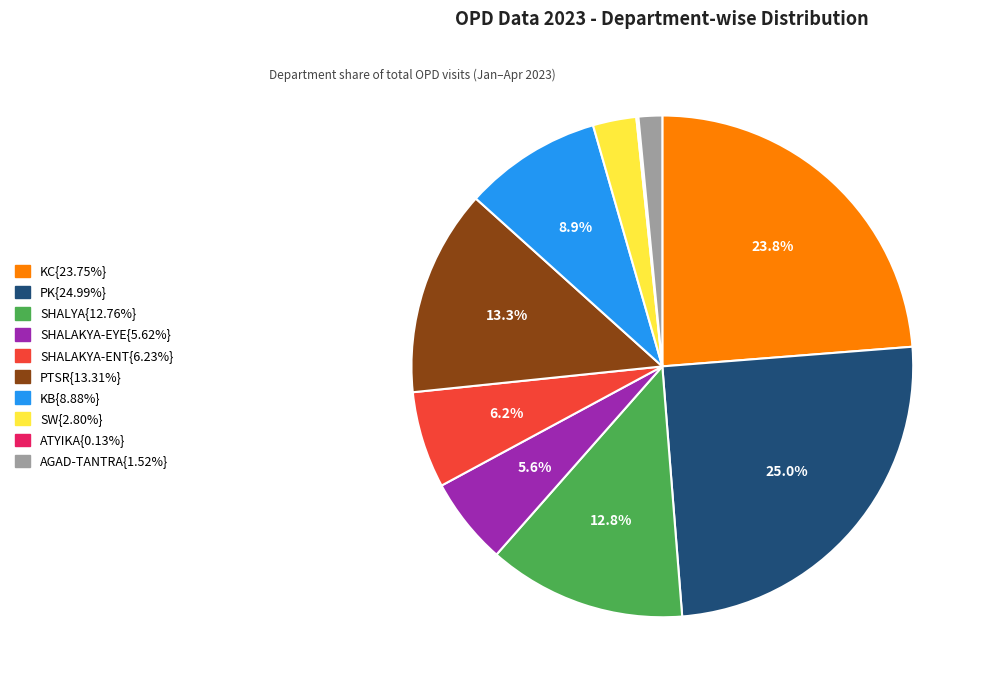

Is there any slice that represents more than half of the pie?

No